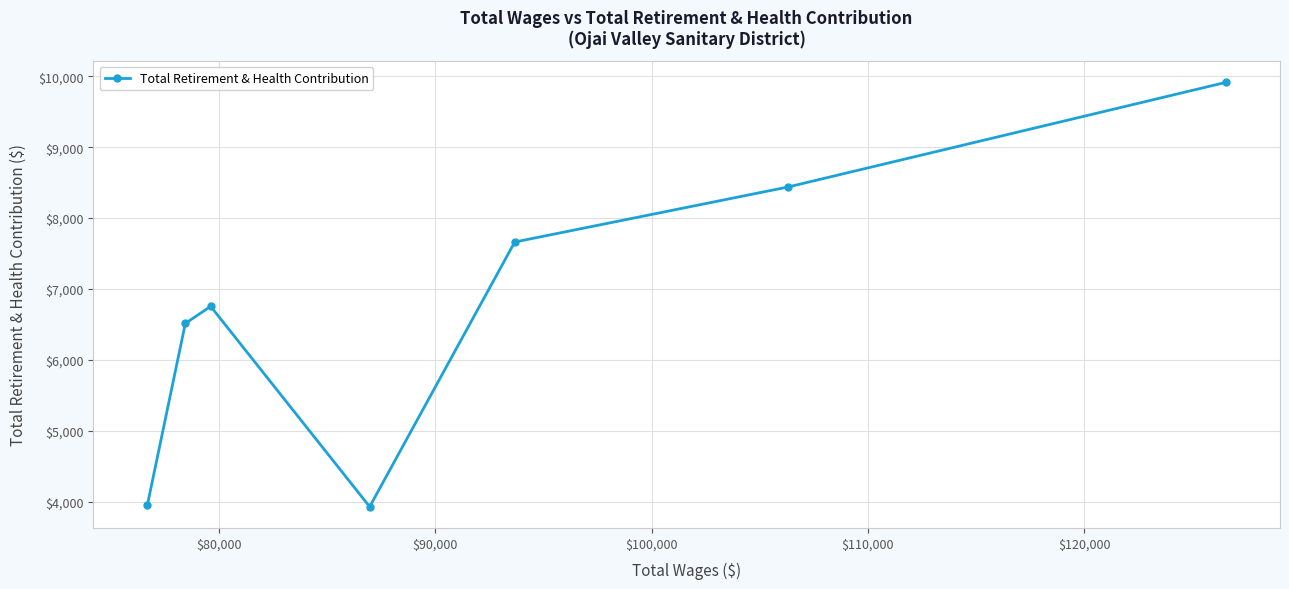

What is the sum of all values?

47170